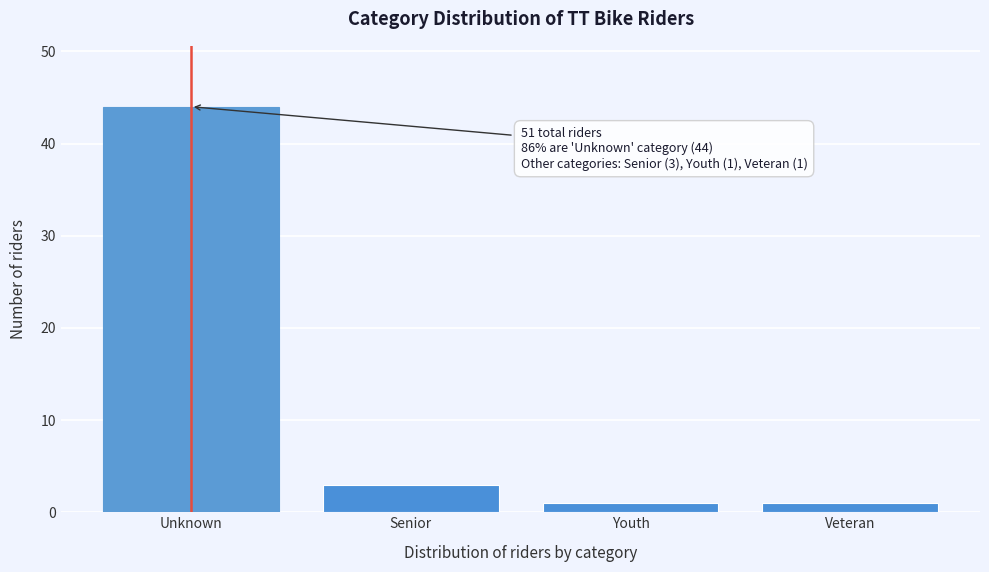

Reading right to left, extract all data points from this chart.

Veteran=1	Youth=1	Senior=3	Unknown=44